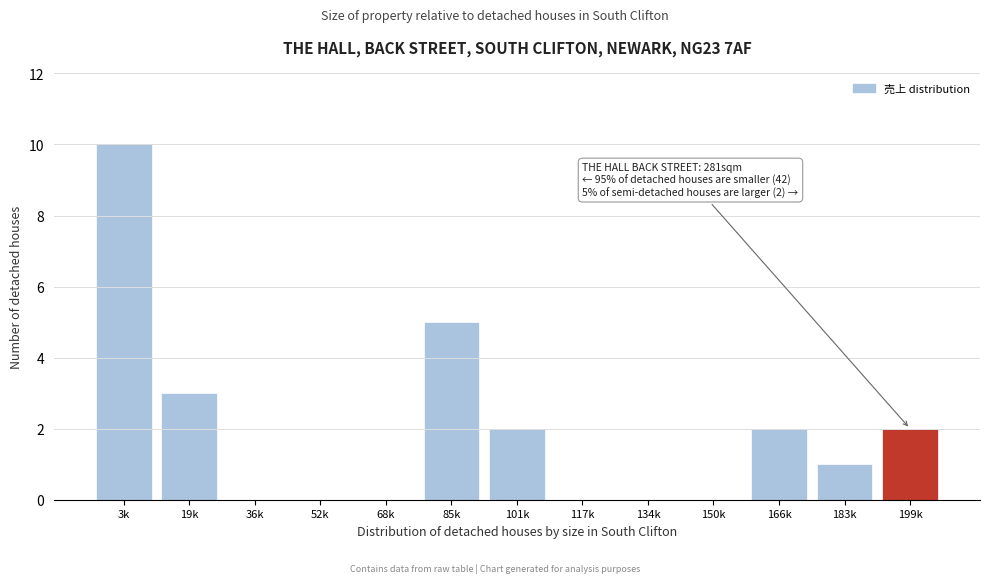

Reading left to right, extract all data points from this chart.

3k=10	19k=3	36k=0	52k=0	68k=0	85k=5	101k=2	117k=0	134k=0	150k=0	166k=2	183k=1	199k=2